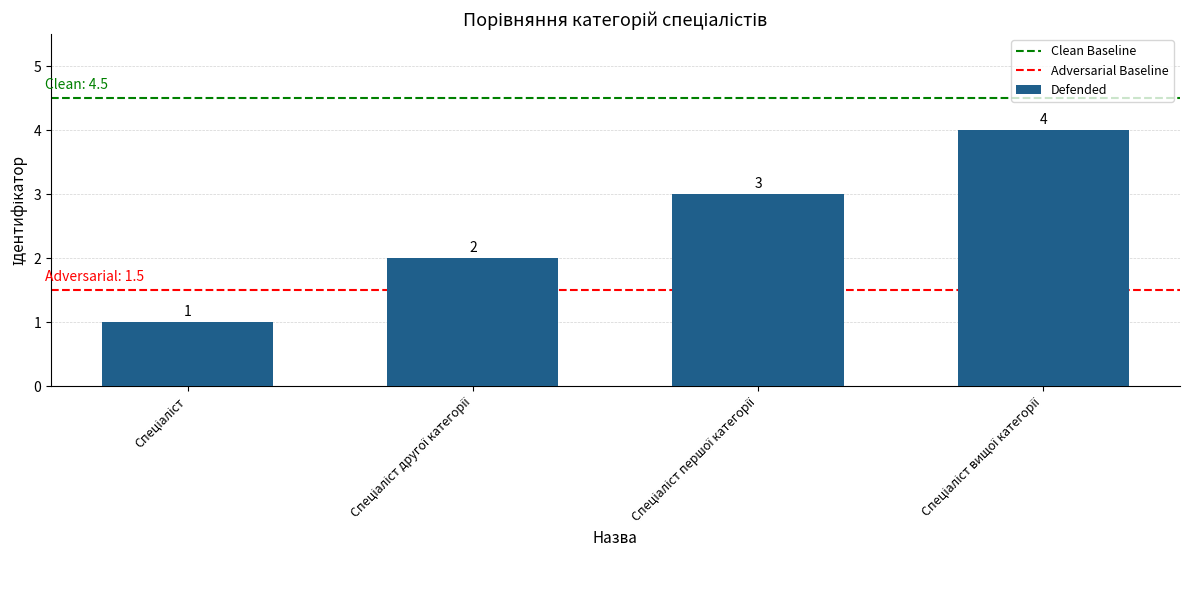

Count the values in the range 2 to 4.

3